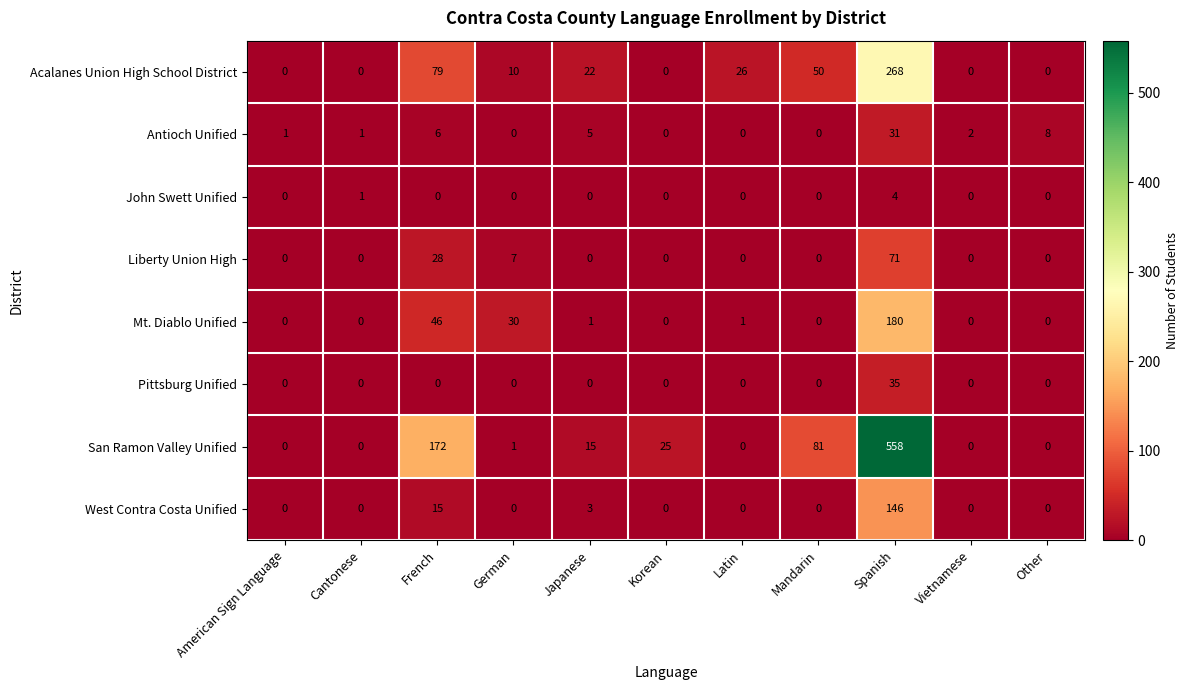

Where is Acalanes Union High School District nearest to the value 134?

French